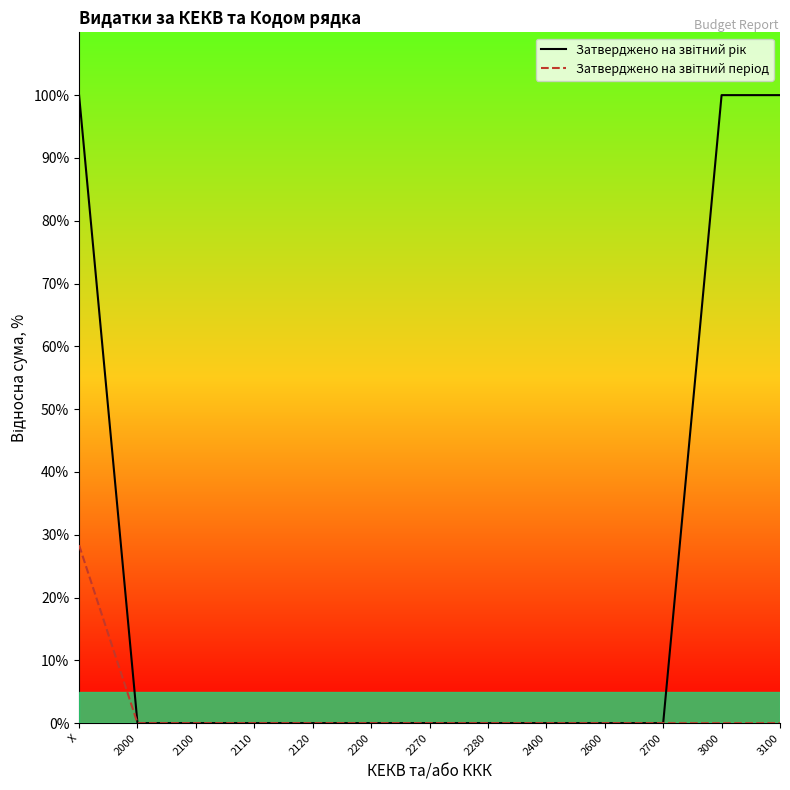

What is the total value across all series at X?

128.3